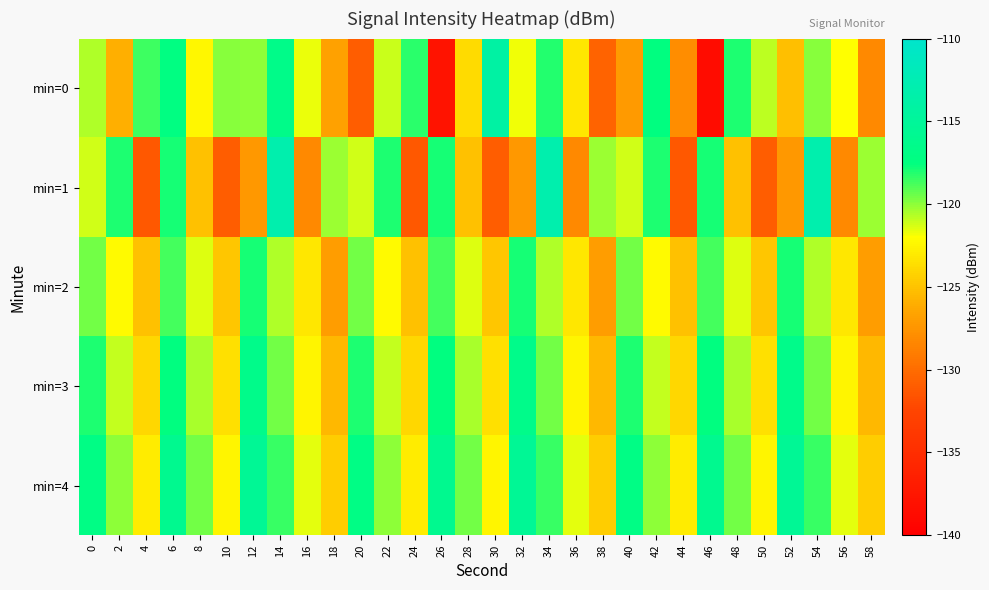

Reading right to left, list all the values displayed in this chart.

min=0: 58=-128.2	56=-122.1	54=-119.9	52=-125.2	50=-120.8	48=-118.1	46=-138.5	44=-128.0	42=-117.5	40=-127.2	38=-130.6	36=-123.2	34=-118.2	32=-121.8	30=-114.0	28=-123.7	26=-137.8	24=-118.2	22=-121.0	20=-130.9	18=-126.7	16=-121.7	14=-116.6	12=-120.1	10=-120.0	8=-122.4	6=-117.3	4=-118.7	2=-126.0	0=-120.6
min=1: 58=-120.3	56=-128.2	54=-113.1	52=-127.3	50=-130.9	48=-125.1	46=-117.9	44=-131.3	42=-118.0	40=-121.2	38=-120.3	36=-128.2	34=-113.1	32=-127.3	30=-130.9	28=-125.1	26=-117.9	24=-131.3	22=-118.0	20=-121.2	18=-120.3	16=-128.2	14=-113.1	12=-127.3	10=-130.9	8=-125.1	6=-117.9	4=-131.3	2=-118.0	0=-121.2
min=2: 58=-126.9	56=-123.2	54=-120.6	52=-117.9	50=-124.8	48=-121.4	46=-118.7	44=-125.1	42=-122.3	40=-119.5	38=-126.9	36=-123.2	34=-120.6	32=-117.9	30=-124.8	28=-121.4	26=-118.7	24=-125.1	22=-122.3	20=-119.5	18=-126.9	16=-123.2	14=-120.6	12=-117.9	10=-124.8	8=-121.4	6=-118.7	4=-125.1	2=-122.3	0=-119.5
min=3: 58=-125.5	56=-122.5	54=-119.5	52=-116.5	50=-123.5	48=-120.5	46=-117.5	44=-124.0	42=-121.0	40=-118.0	38=-125.5	36=-122.5	34=-119.5	32=-116.5	30=-123.5	28=-120.5	26=-117.5	24=-124.0	22=-121.0	20=-118.0	18=-125.5	16=-122.5	14=-119.5	12=-116.5	10=-123.5	8=-120.5	6=-117.5	4=-124.0	2=-121.0	0=-118.0
min=4: 58=-124.5	56=-121.5	54=-118.5	52=-115.5	50=-122.5	48=-119.5	46=-116.0	44=-123.0	42=-120.0	40=-117.0	38=-124.5	36=-121.5	34=-118.5	32=-115.5	30=-122.5	28=-119.5	26=-116.0	24=-123.0	22=-120.0	20=-117.0	18=-124.5	16=-121.5	14=-118.5	12=-115.5	10=-122.5	8=-119.5	6=-116.0	4=-123.0	2=-120.0	0=-117.0